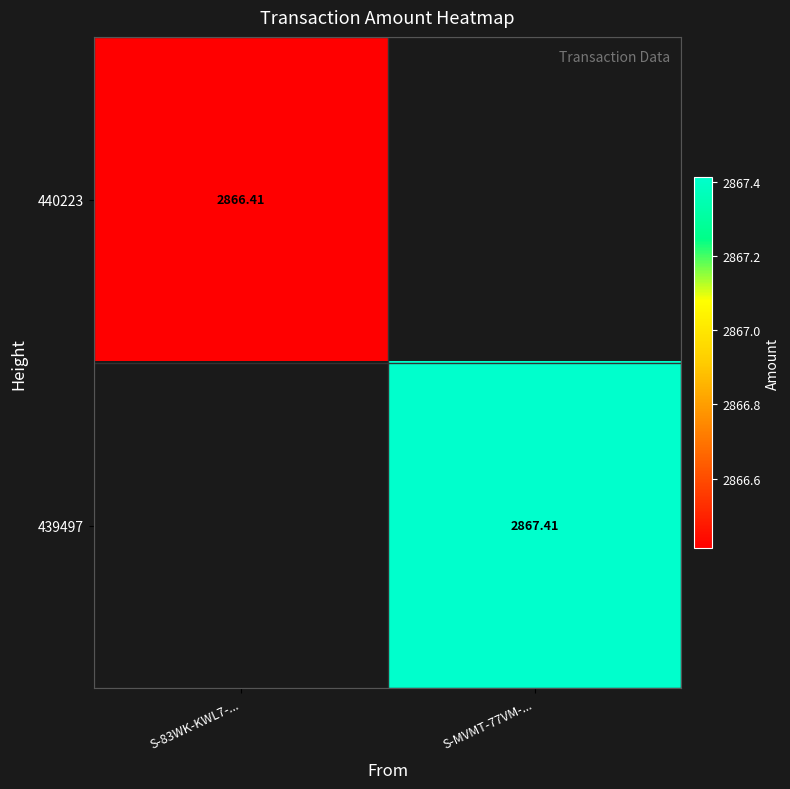

Which series has the largest range (max minus min)?

439497